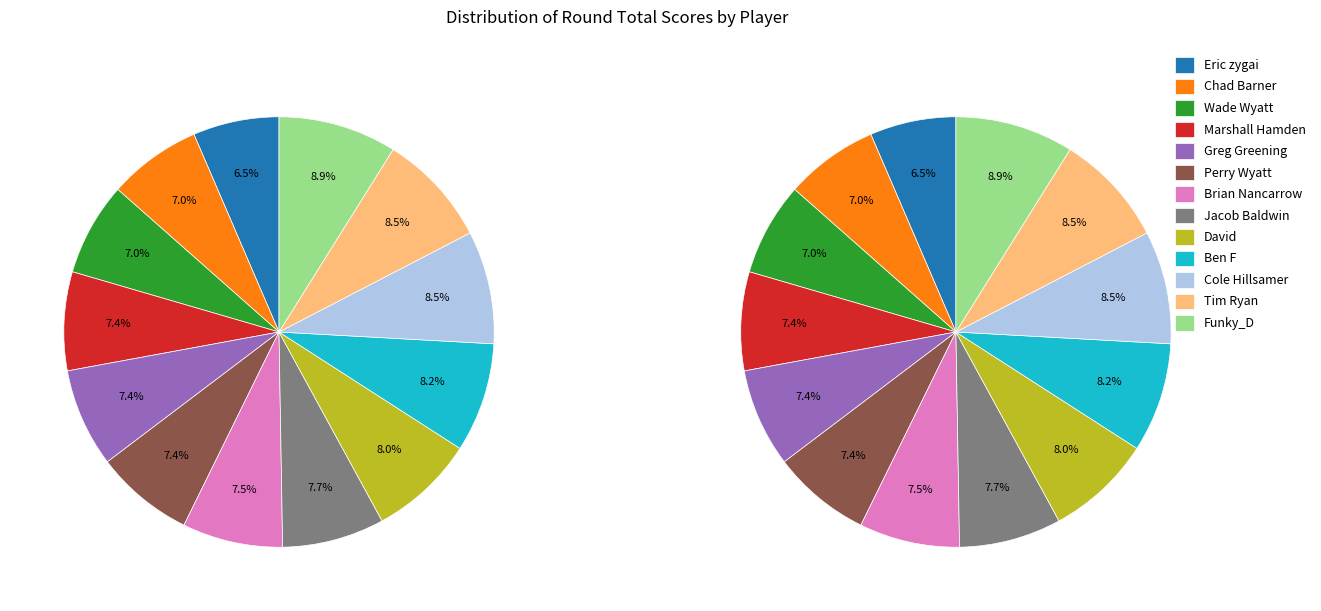

How many slices are in this pie chart?

13